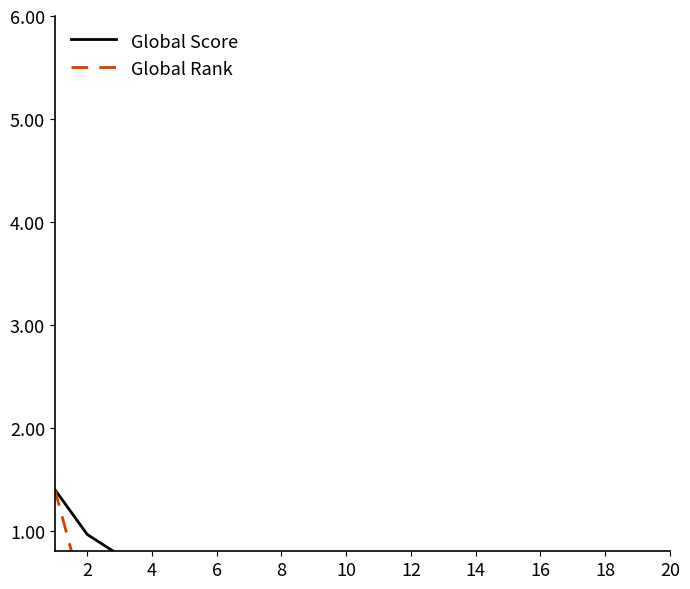

What is the spread (max minus min) of values at 12?

0.3